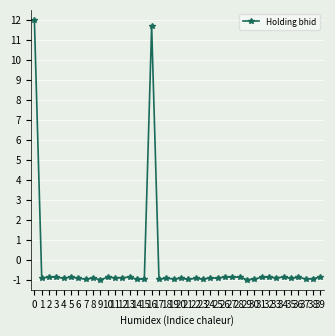

Reading right to left, what are all the values shown in this chart?

39=-0.9	38=-0.9	37=-1.0	36=-0.9	35=-0.9	34=-0.9	33=-0.9	32=-0.9	31=-0.9	30=-1.0	29=-1.0	28=-0.9	27=-0.9	26=-0.9	25=-0.9	24=-0.9	23=-1.0	22=-0.9	21=-1.0	20=-0.9	19=-1.0	18=-0.9	17=-1.0	16=11.7	15=-1.0	14=-1.0	13=-0.9	12=-0.9	11=-0.9	10=-0.9	9=-1.0	8=-0.9	7=-1.0	6=-0.9	5=-0.9	4=-0.9	3=-0.9	2=-0.9	1=-0.9	0=12.0